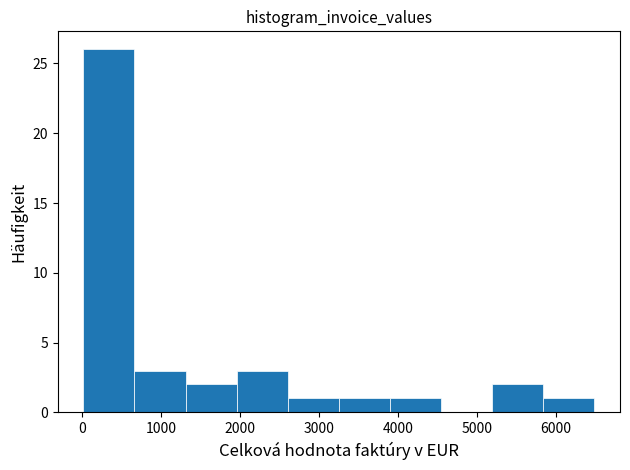

Reading left to right, list every bar in this chart as the range it spans on the x-axis followed by its height. Neither the bar edges nor the heights are printed on the chart, so give them approximately, as read against the axes.

0 to 700: 26
700 to 1300: 3
1300 to 2000: 2
2000 to 2600: 3
2600 to 3300: 1
3300 to 3900: 1
3900 to 4500: 1
4500 to 5200: 0
5200 to 5800: 2
5800 to 6500: 1